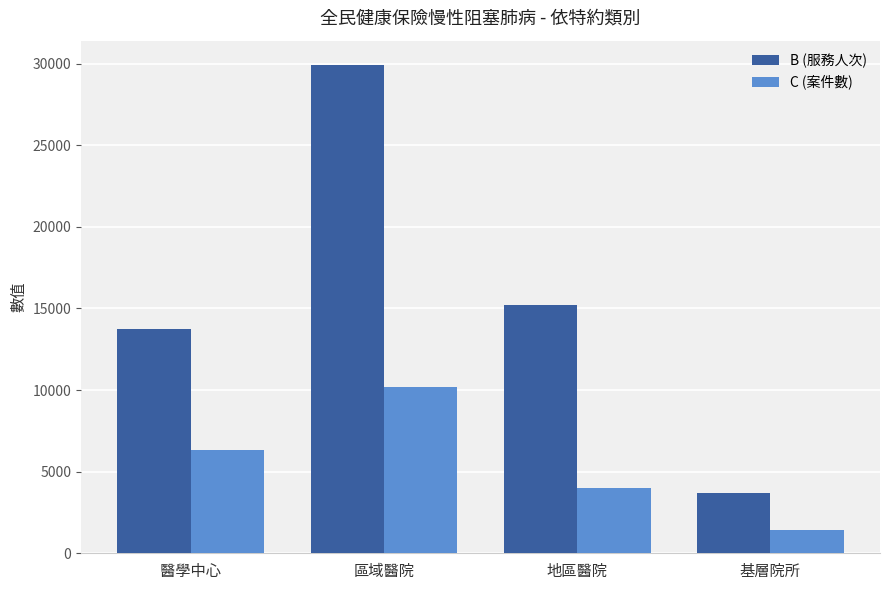

Which category has the highest value in the B (服務人次) series?

區域醫院